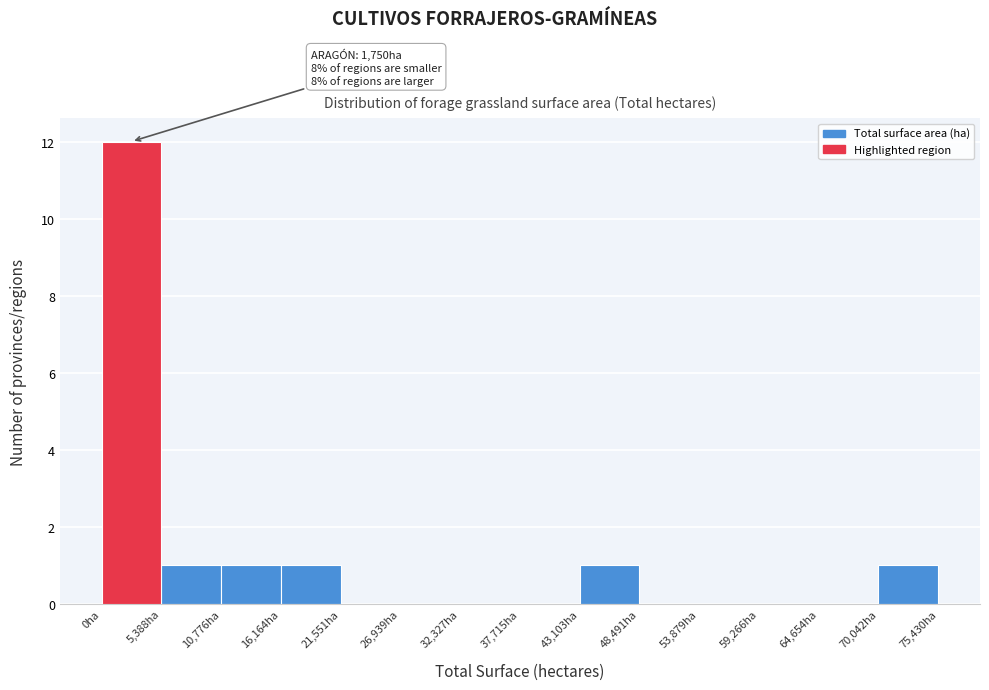

Over which range of the x-axis is the bar tallest?

0 to 5000